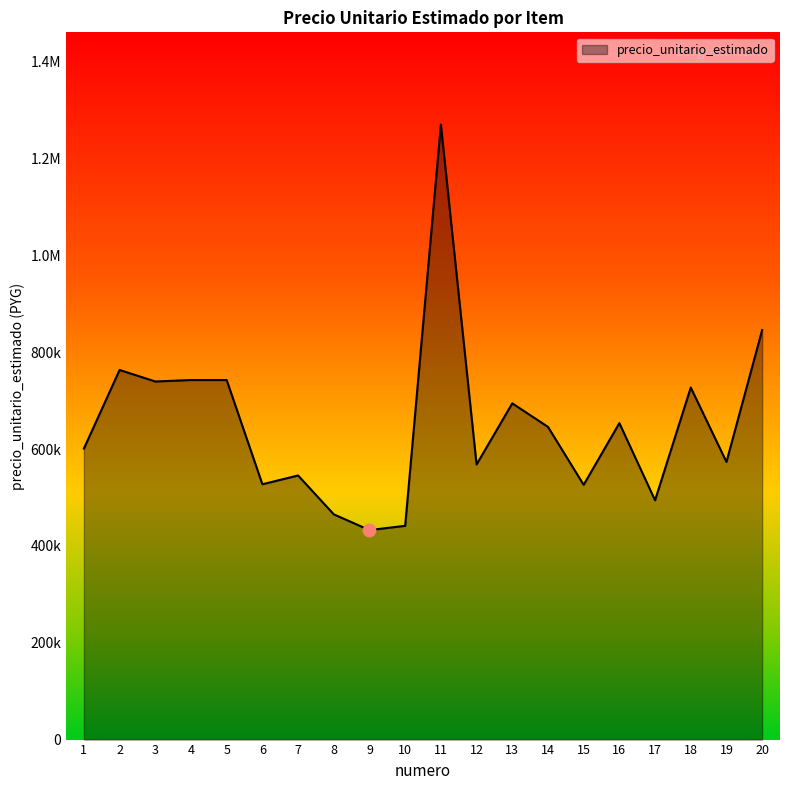

Between 6 and 8, which is larger?

6